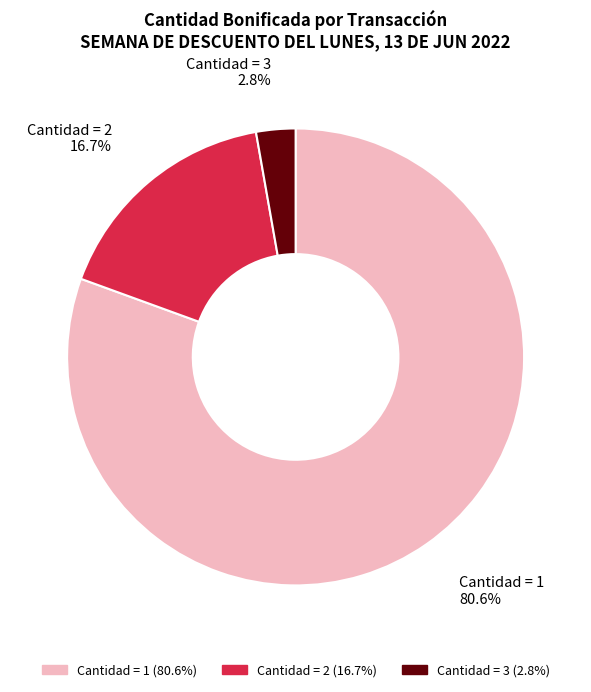

Which slice is the largest?

Cantidad = 1